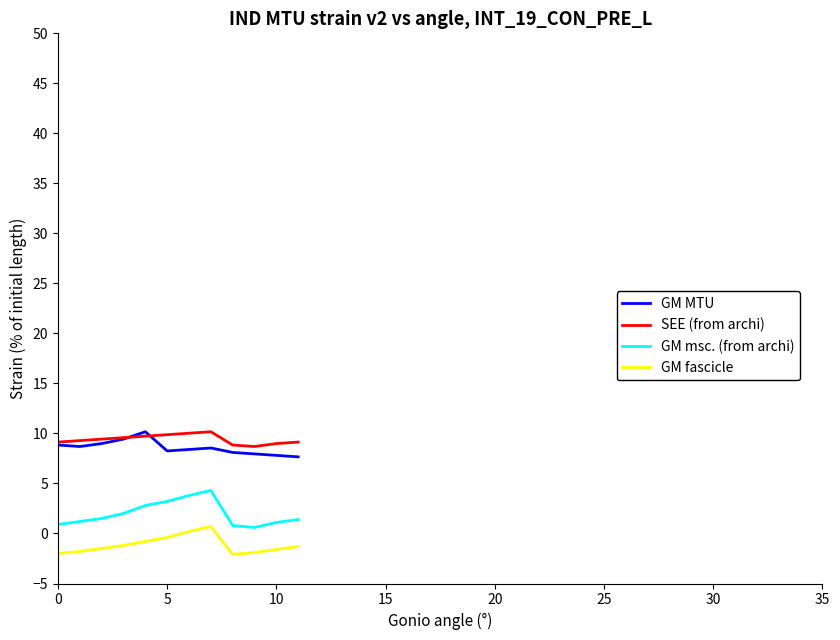

True or false: GM msc. (from archi) and SEE (from archi) intersect in this chart.

False